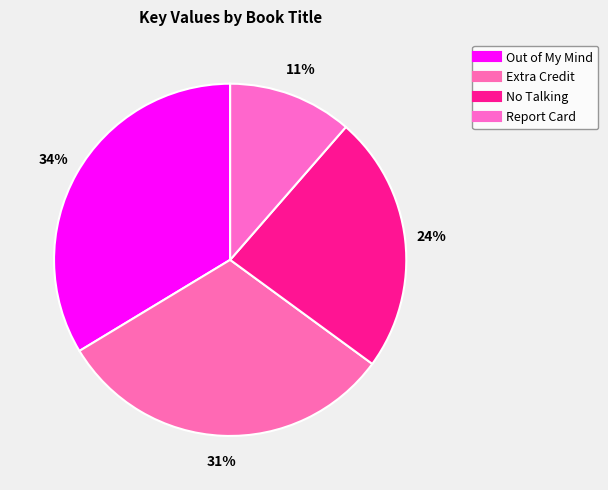

Is there a majority slice in this chart?

No